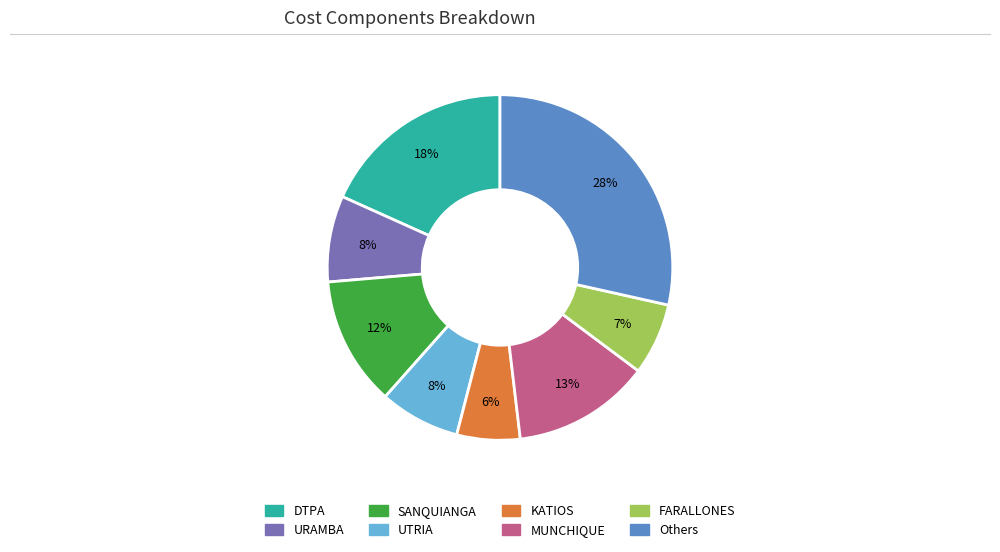

Is there a majority slice in this chart?

No